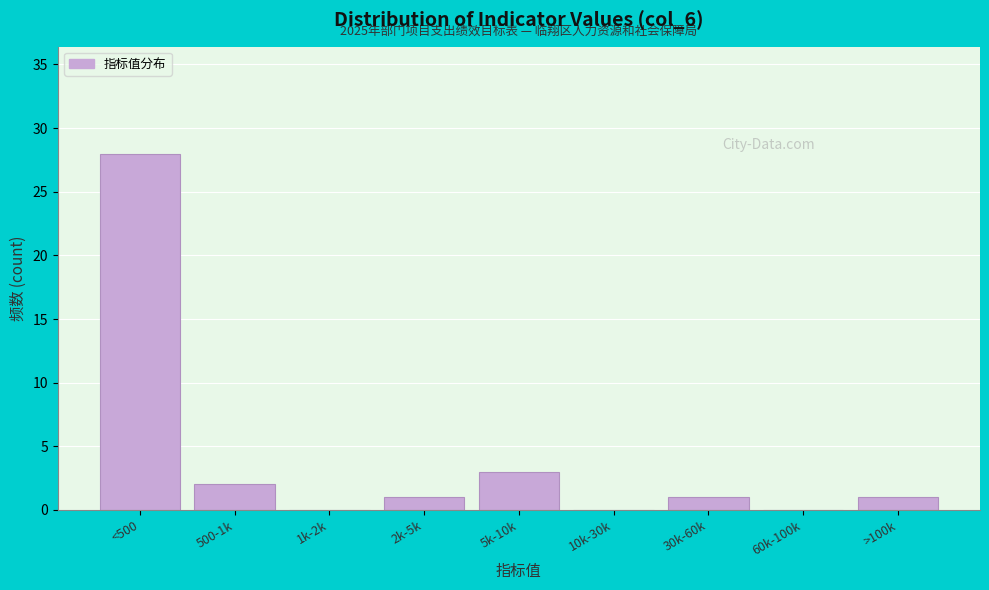

Reading left to right, transcribe all the data shown in this chart.

<500=28	500-1k=2	1k-2k=0	2k-5k=1	5k-10k=3	10k-30k=0	30k-60k=1	60k-100k=0	>100k=1